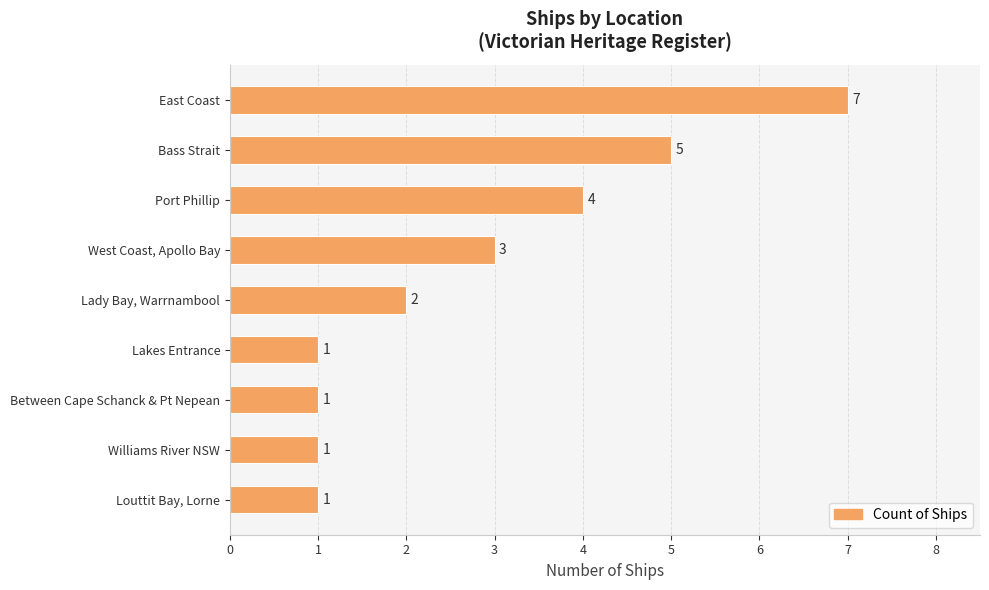

Is it true that the value at Louttit Bay, Lorne is 1?

True